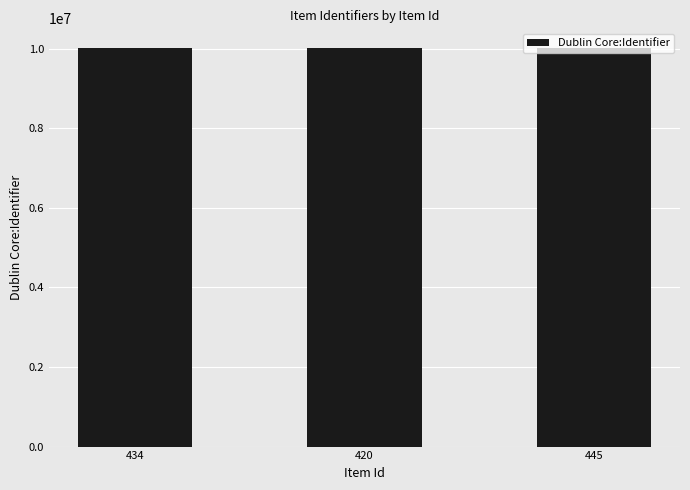

The chart shows a value of 10010450 at 445. True or false?

True